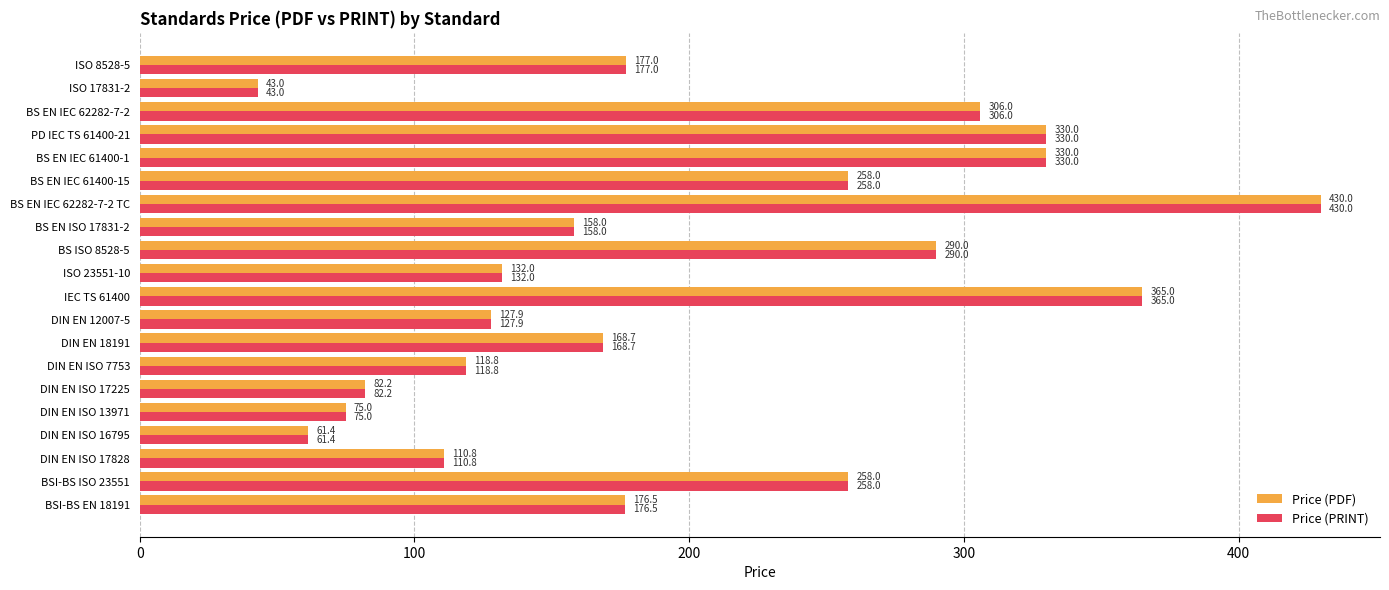

What are all the series names shown in the legend?

Price (PDF), Price (PRINT)